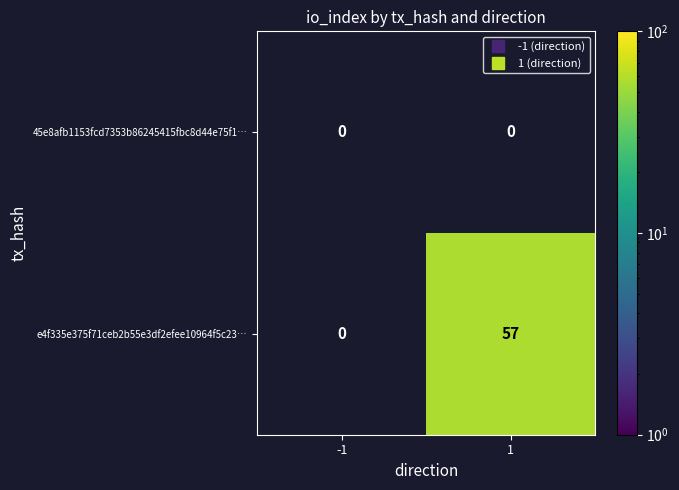

What is the sum of the e4f335e375f71ceb2b55e3df2efee10964f5c23… values at -1 and 1?

57